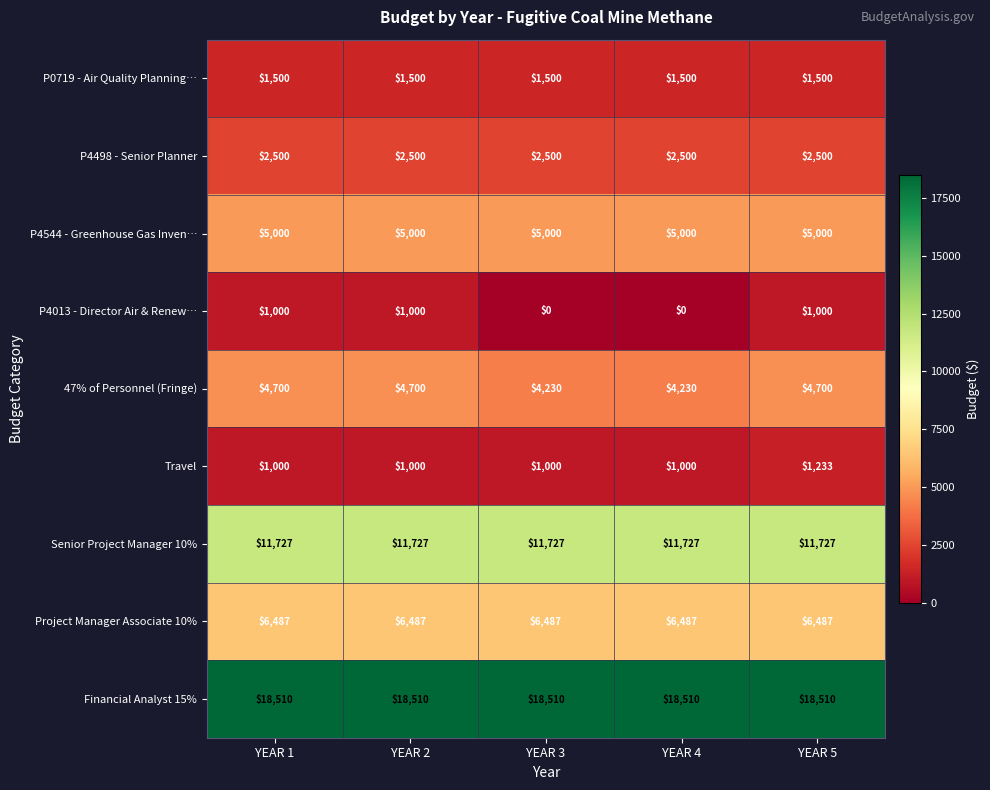

What is the difference between the highest and lowest values at YEAR 1?

17510